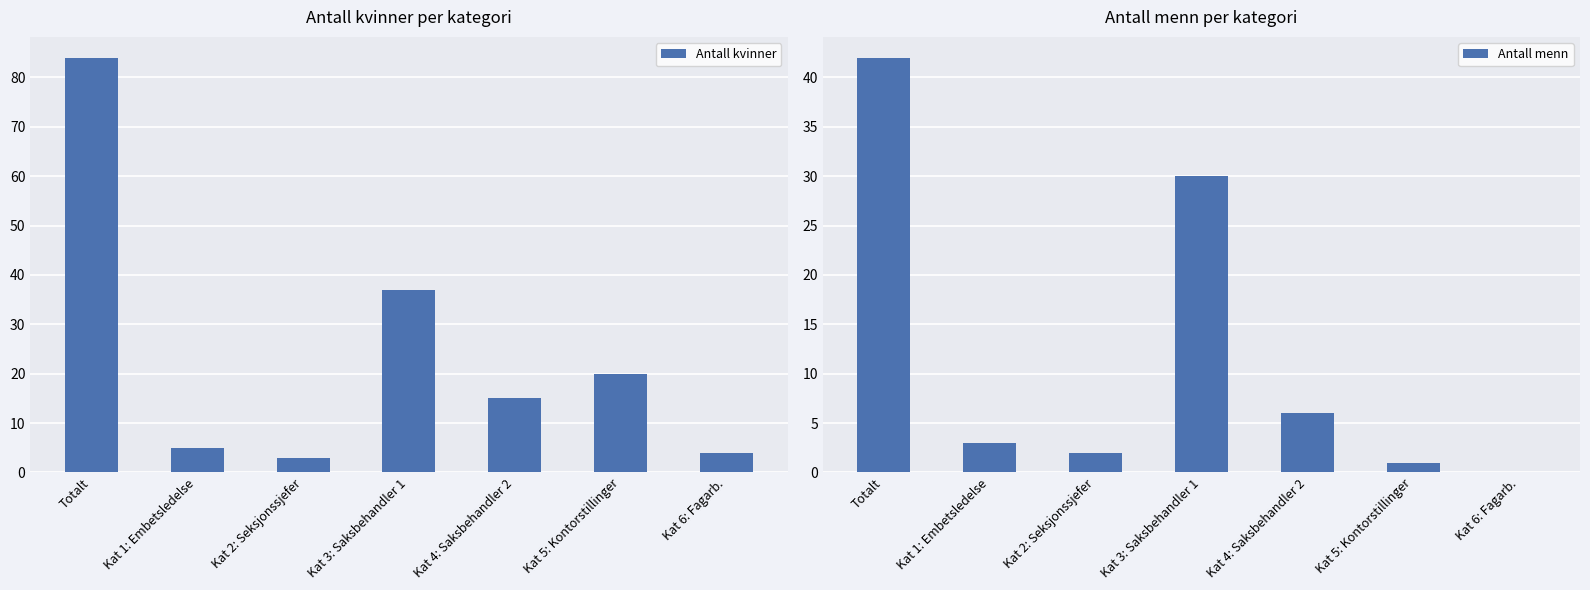

Is the value of Antall menn at Kat 6: Fagarb. greater than the value of Antall kvinner at Kat 4: Saksbehandler 2?

No